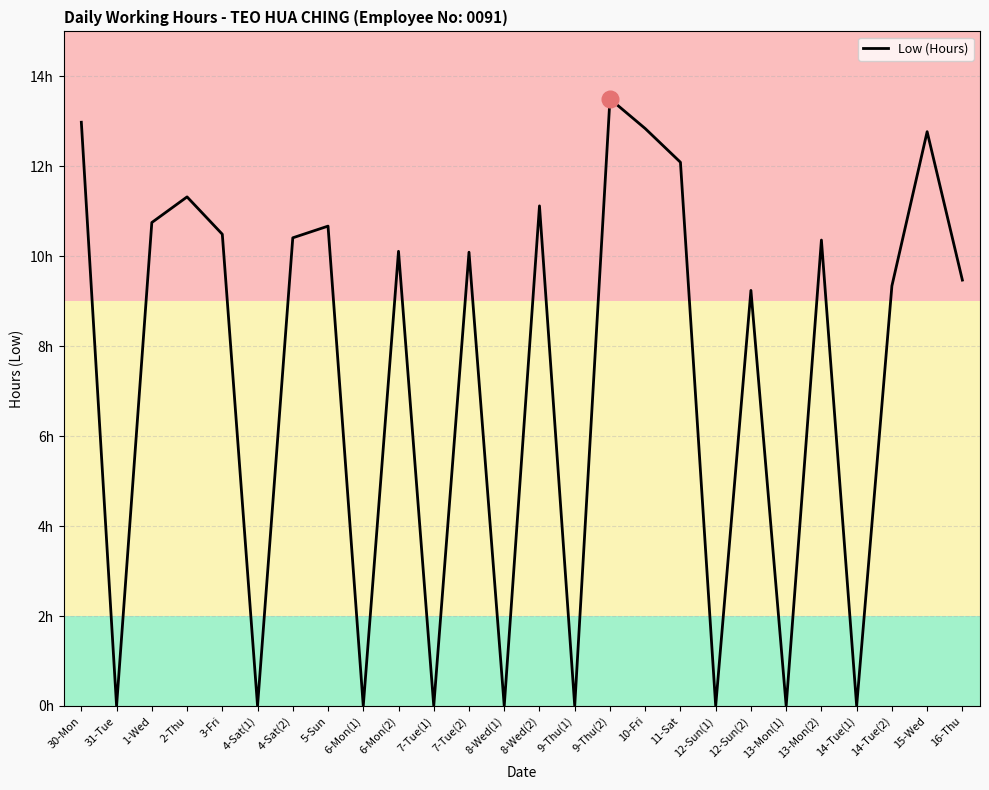

Does the chart display data point markers on the line(s)?

No